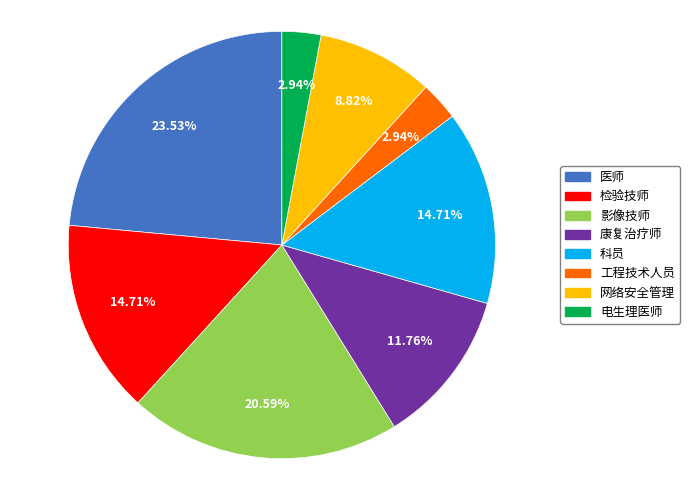

To the nearest percent, what is the average slice percentage?

12%